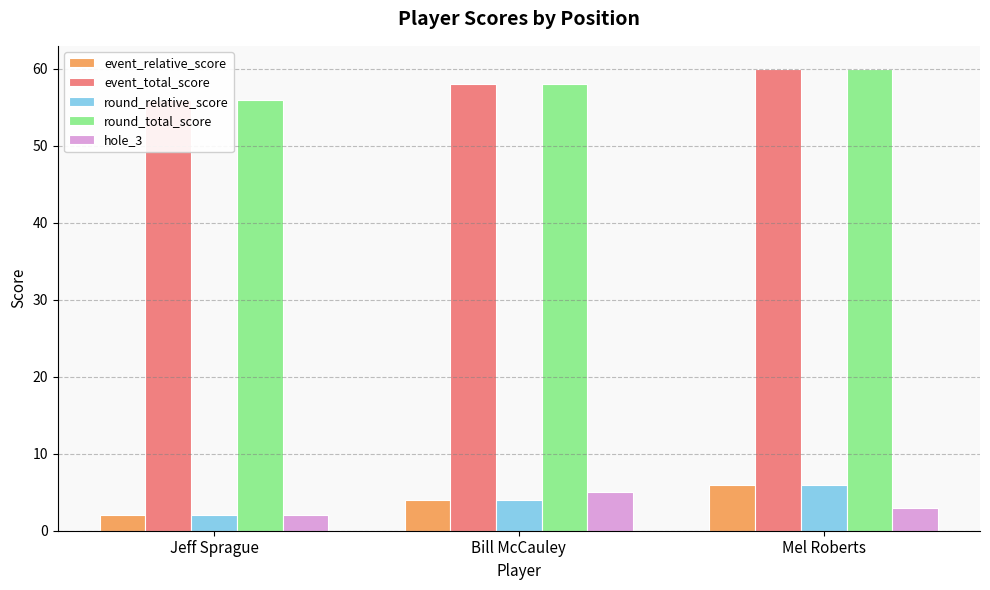

Reading left to right, what are all the values shown in this chart?

event_relative_score: 2	4	6
event_total_score: 56	58	60
round_relative_score: 2	4	6
round_total_score: 56	58	60
hole_3: 2	5	3